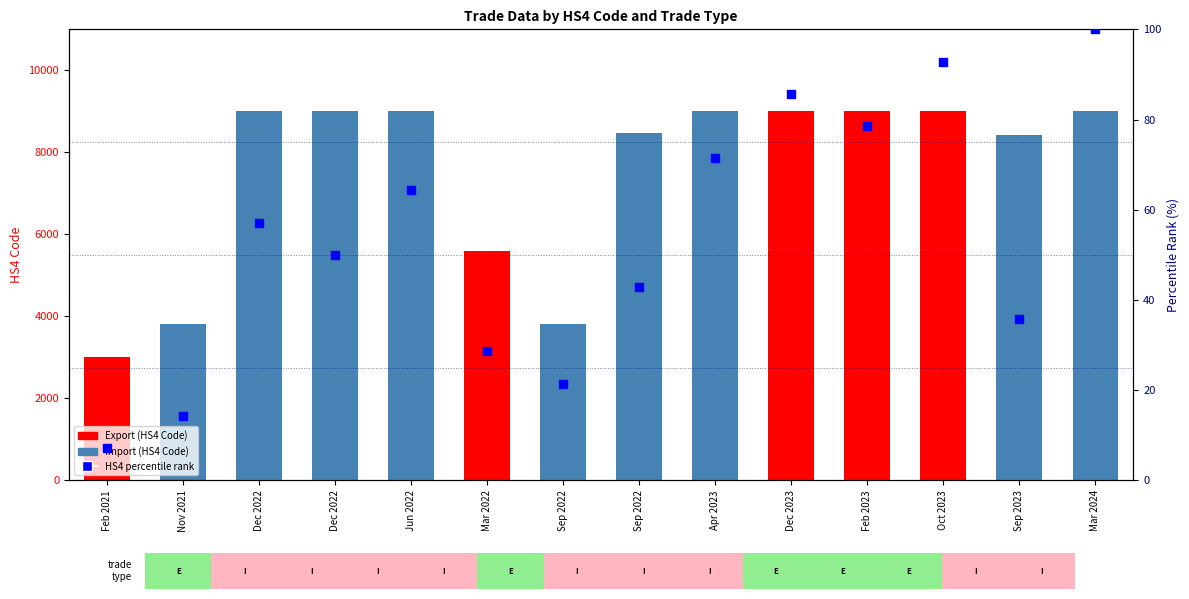

What is the ratio of the value at Dec 2022 to the value at Sep 2023?

1.4